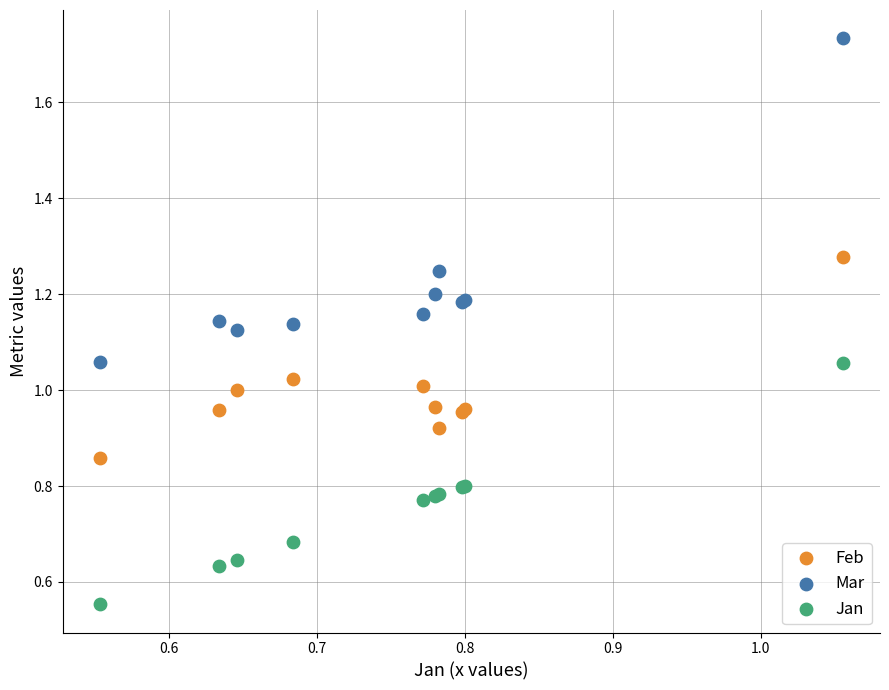

Which series reaches the maximum Y coordinate?

Mar